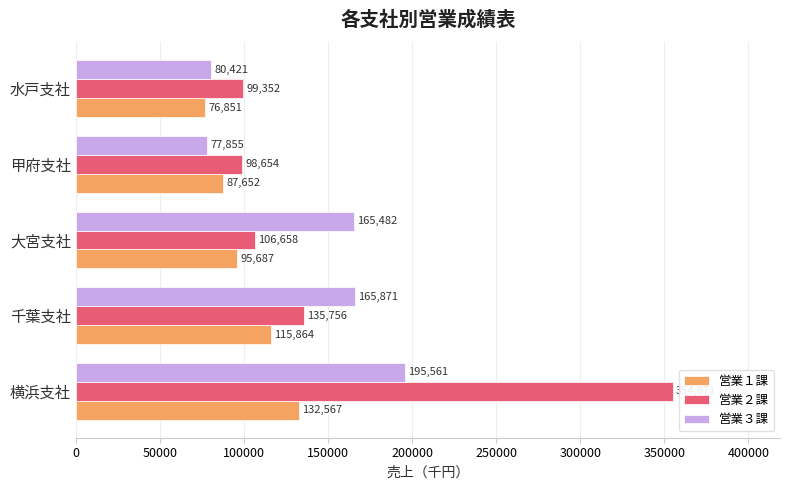

Is it true that 営業２課 equals 135756 at 千葉支社?

True